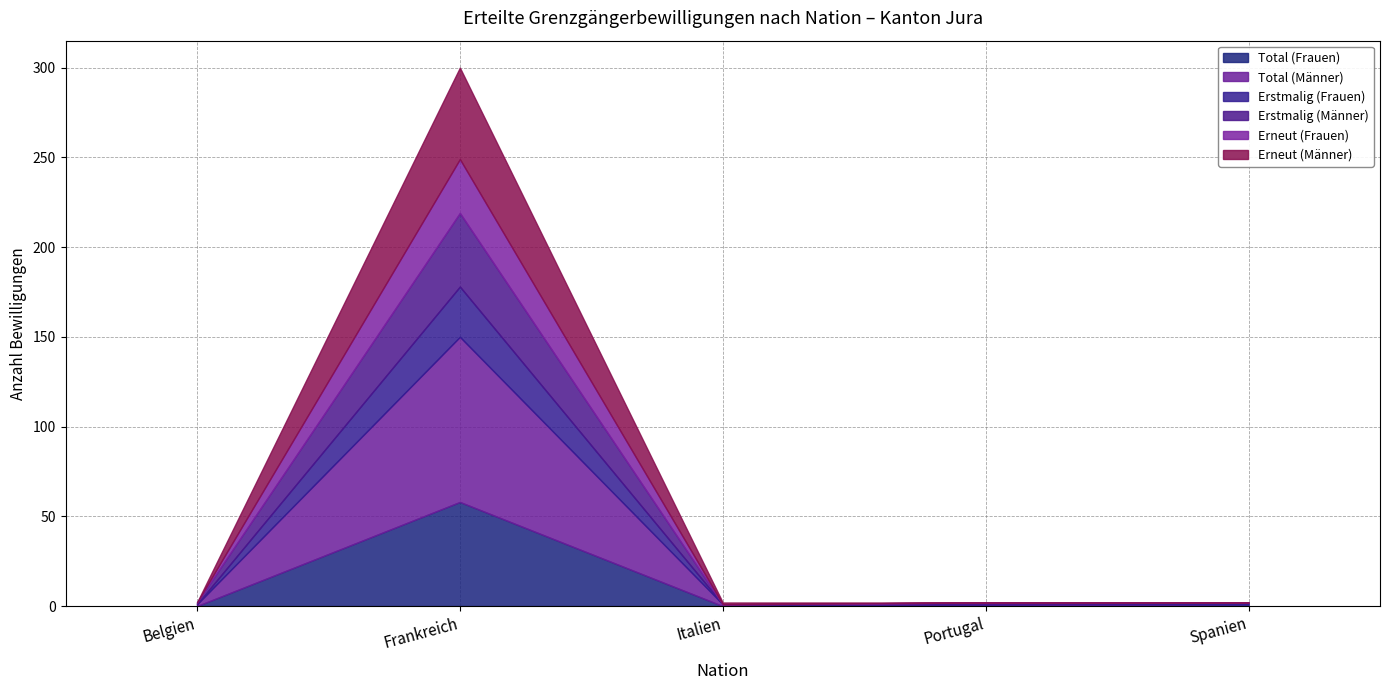

True or false: Erneut (Männer) has more than 2 interior local peaks.

False